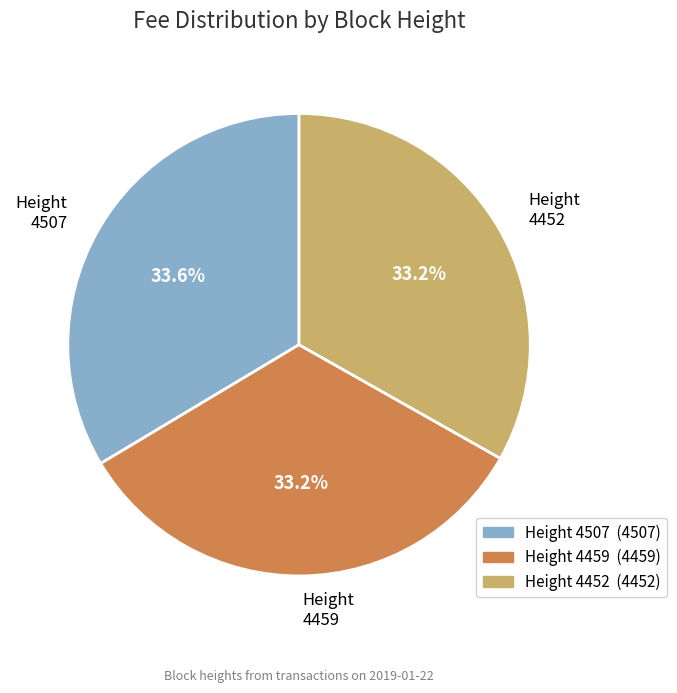

Does Height 4459 account for over 50% of the chart?

No